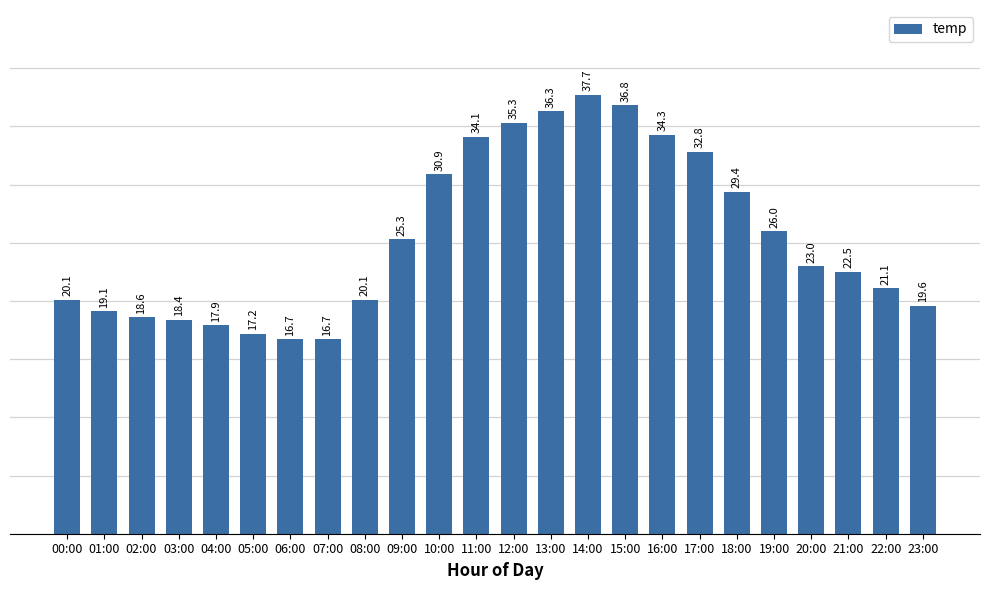

How many categories are shown in the chart?

24